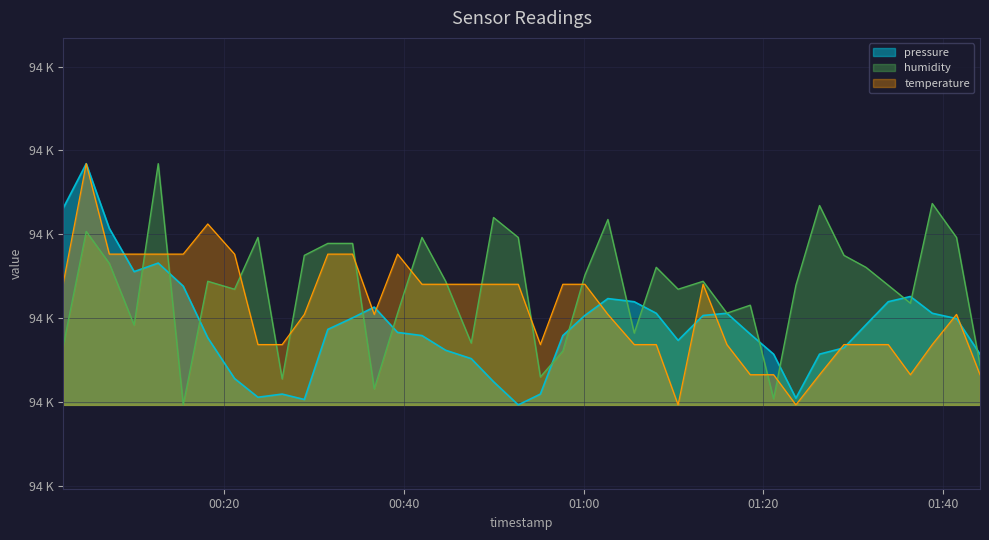

How many lines are shown in the chart?

3